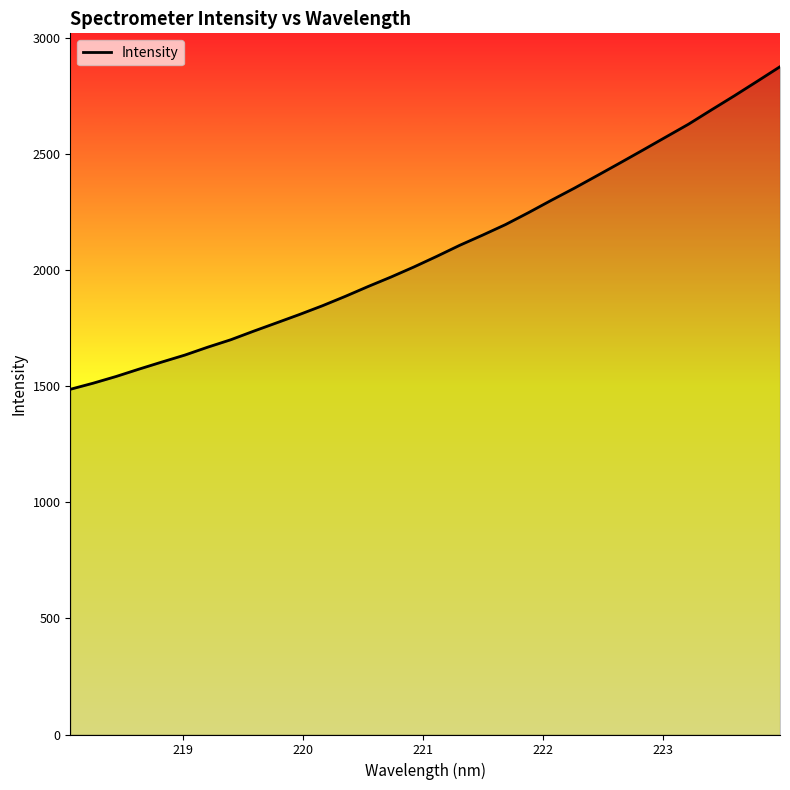

What is the greatest value displayed?

2875.0